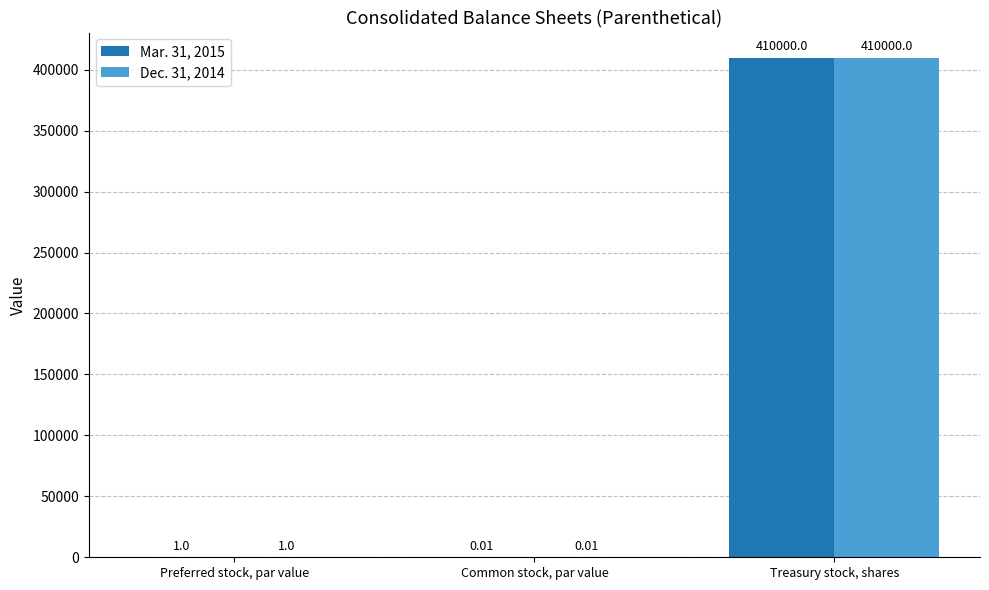

At which label is Mar. 31, 2015 closest to 205000?

Preferred stock, par value